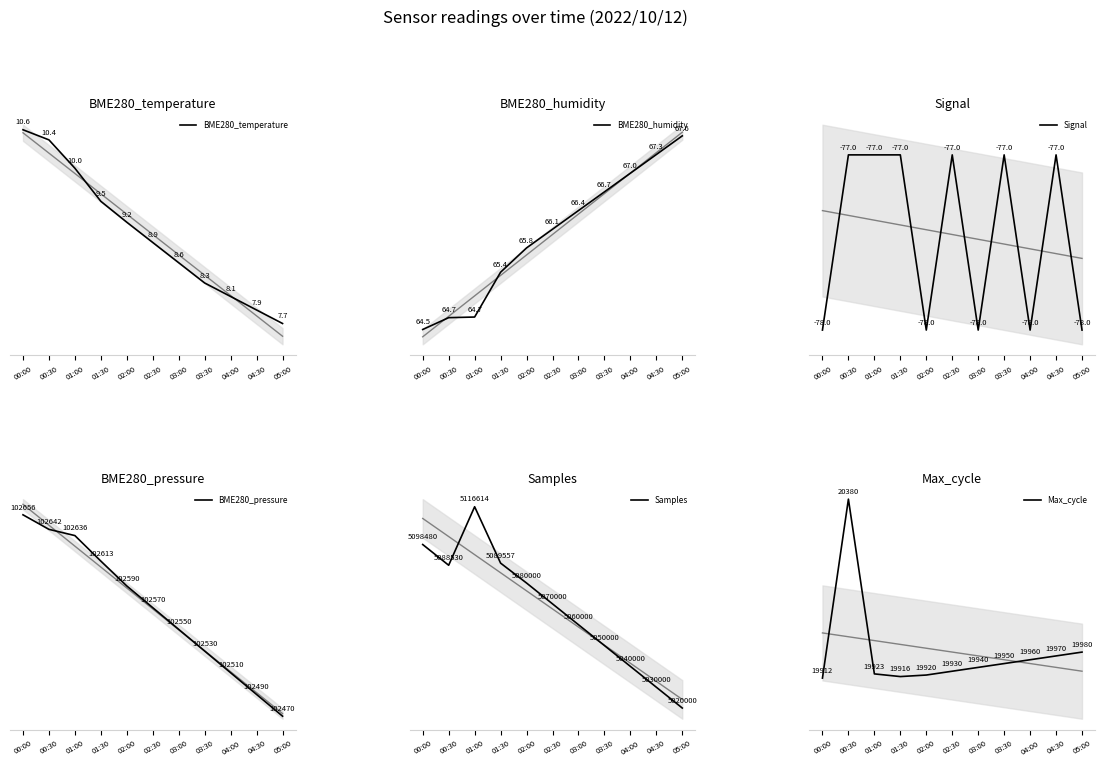

At how many categories does at least one series exceed 777815?

11